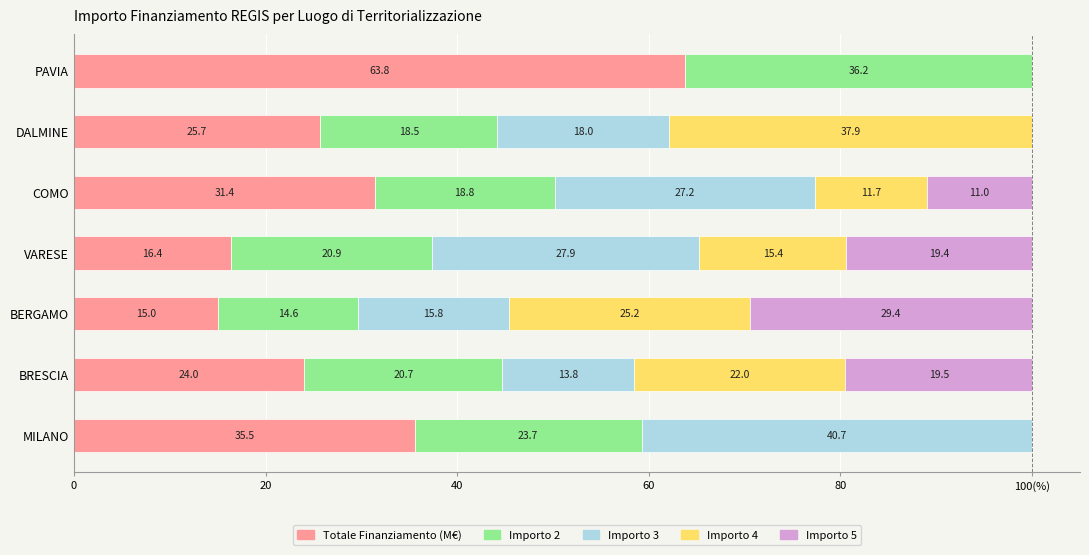

What are all the series names shown in the legend?

Totale Finanziamento (M€), Importo 2, Importo 3, Importo 4, Importo 5